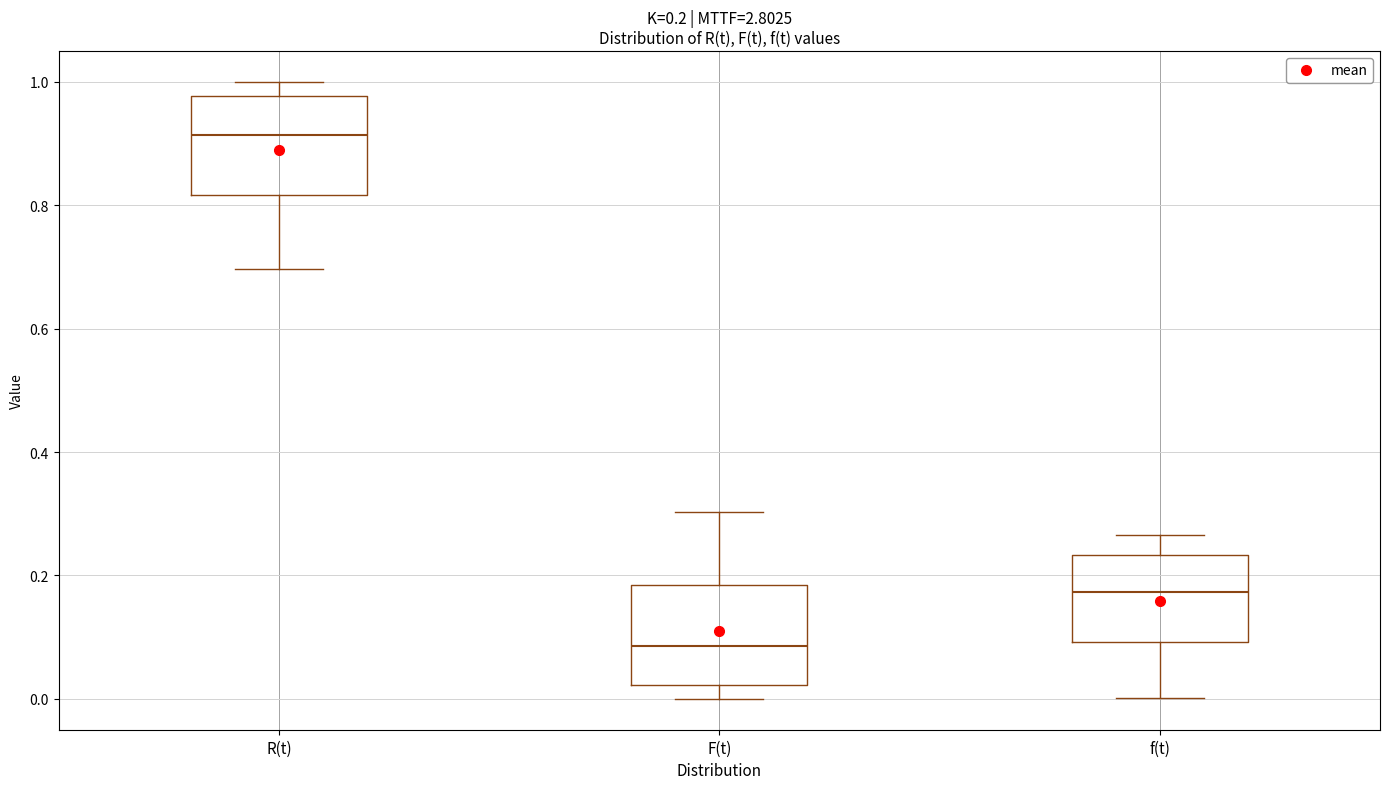

Which box has the highest median line?

R(t)